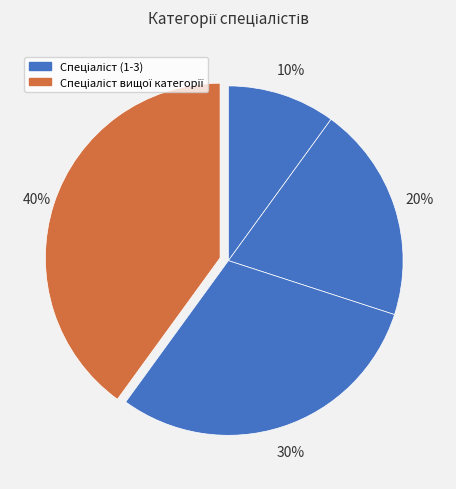

Count the number of slices in the pie.

4